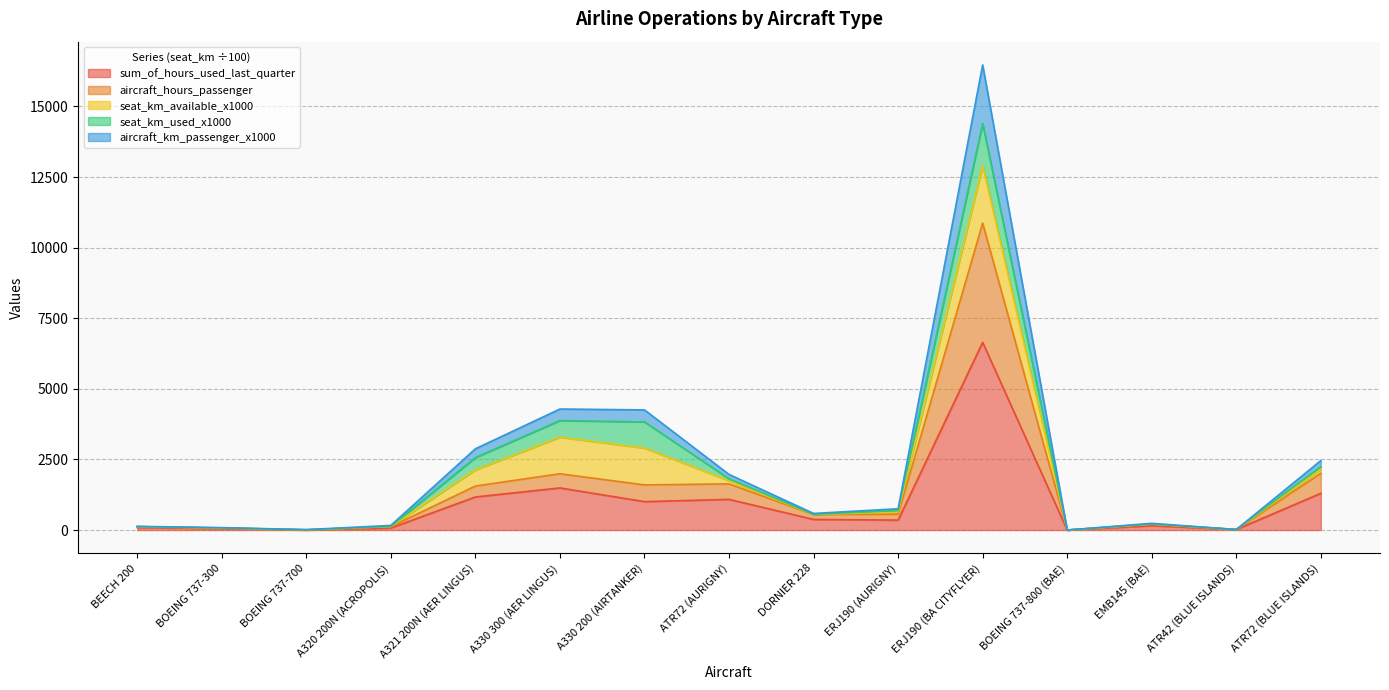

What is the total value across all series at ERJ190 (BA CITYFLYER)?

16470.8